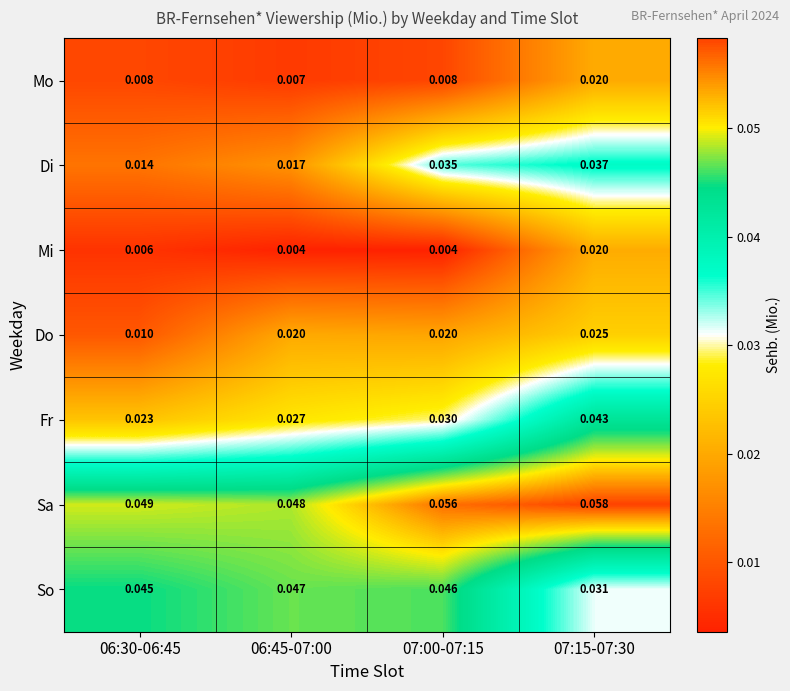

Which series changed the most between 06:30-06:45 and 07:15-07:30?

Di